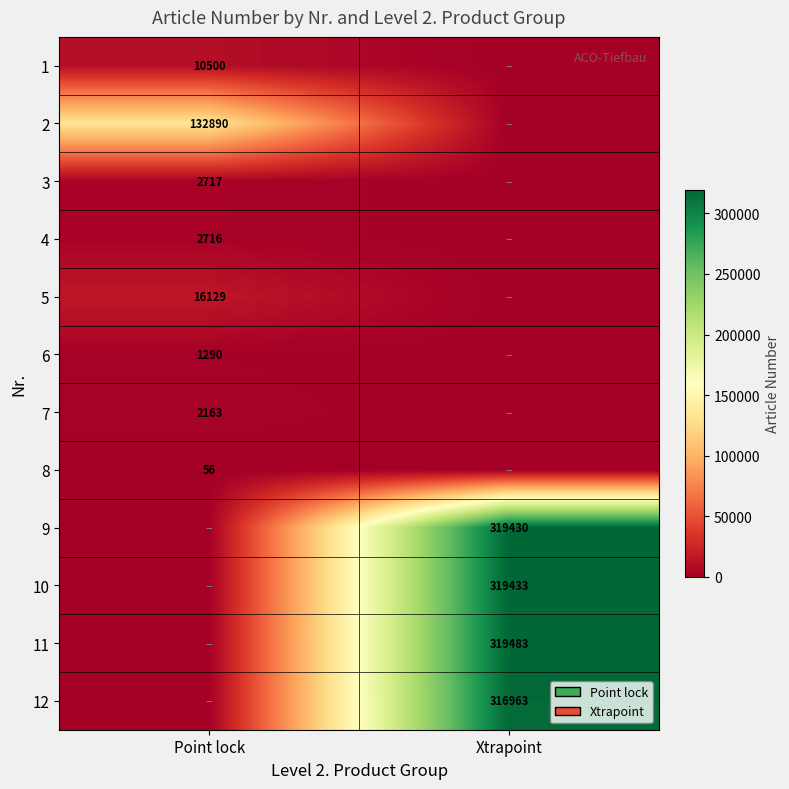

What is the total value across all series at Point lock?

168461